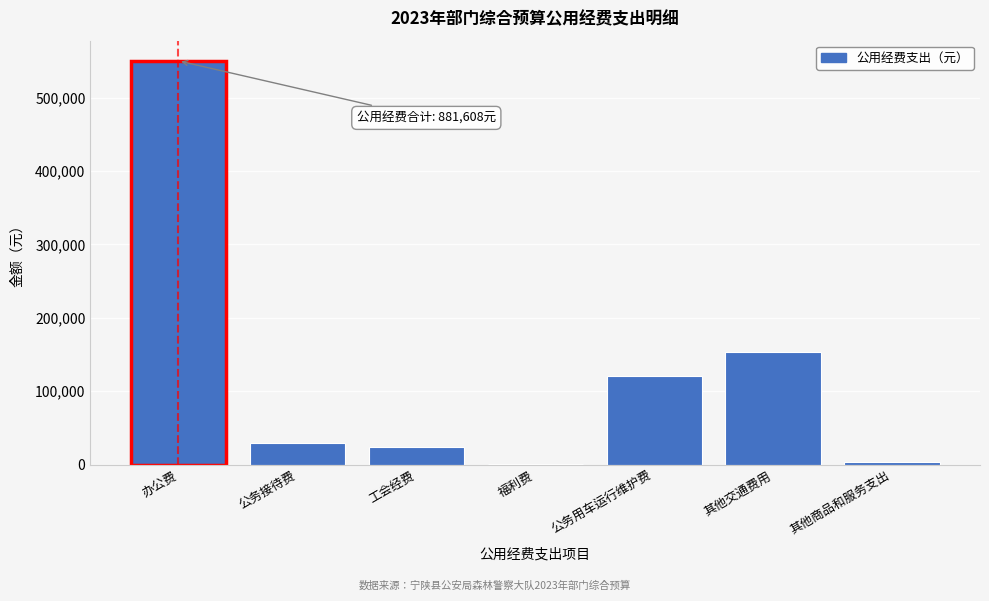

Reading right to left, what are all the values shown in this chart?

其他商品和服务支出=3600	其他交通费用=153600	公务用车运行维护费=120000	福利费=720	工会经费=23688	公务接待费=30000	办公费=550000